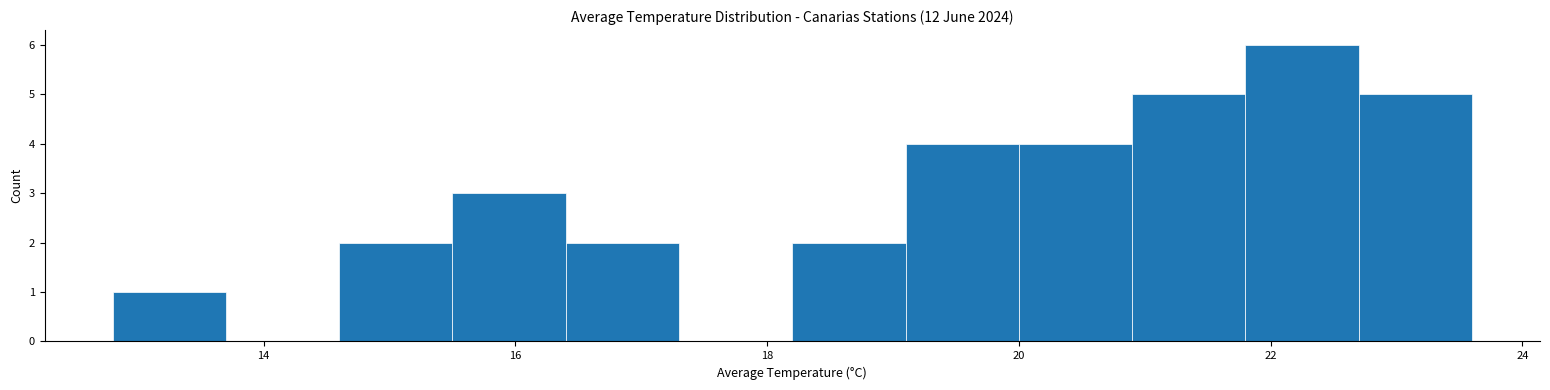

What is the height of the bar covering 14.6 to 15.5 on the x-axis? Neither the bar edges nor the heights are printed on the chart, so give them approximately, as read against the axes.

2